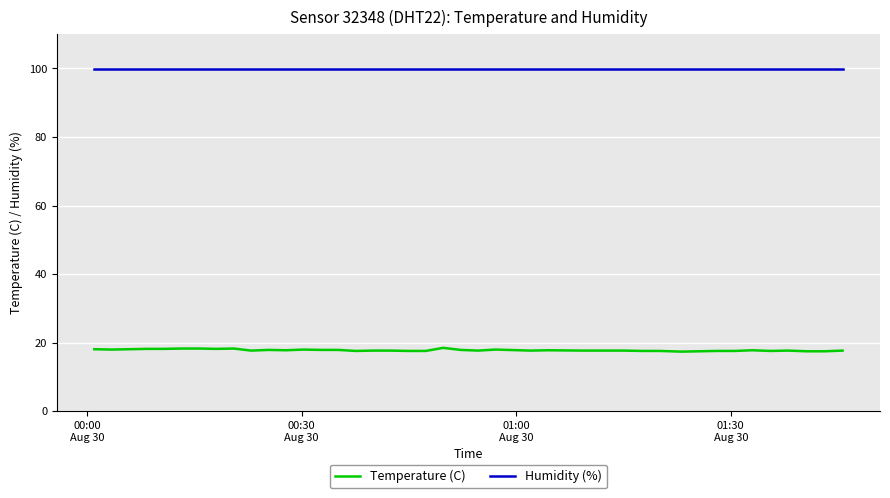

Which series has the largest total across all categories?

Humidity (%)